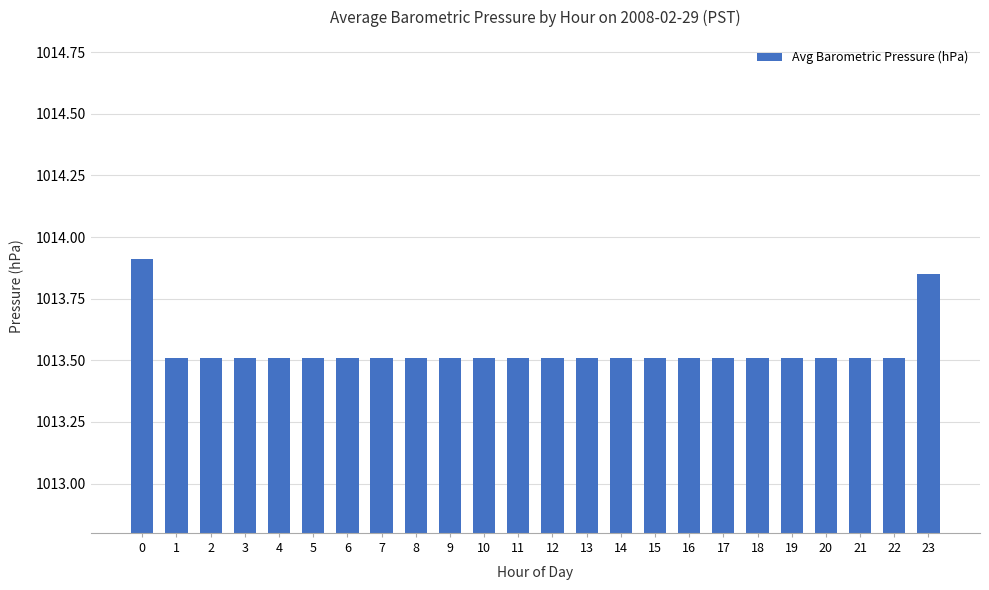

Is it true that the value at 22 is 682.1?

False